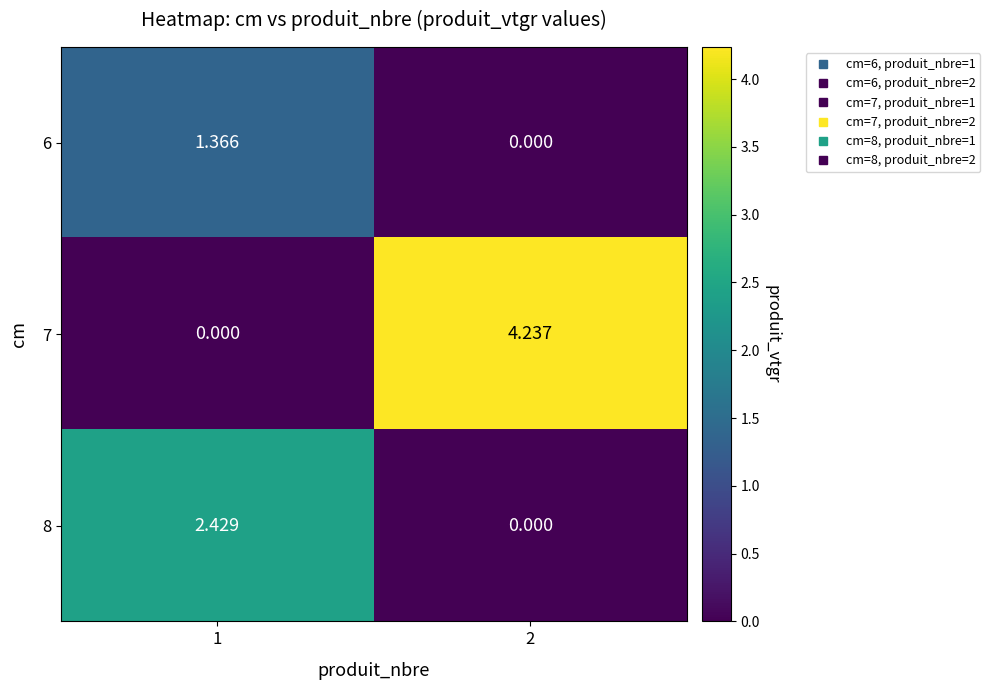

How many distinct data groups are displayed?

3